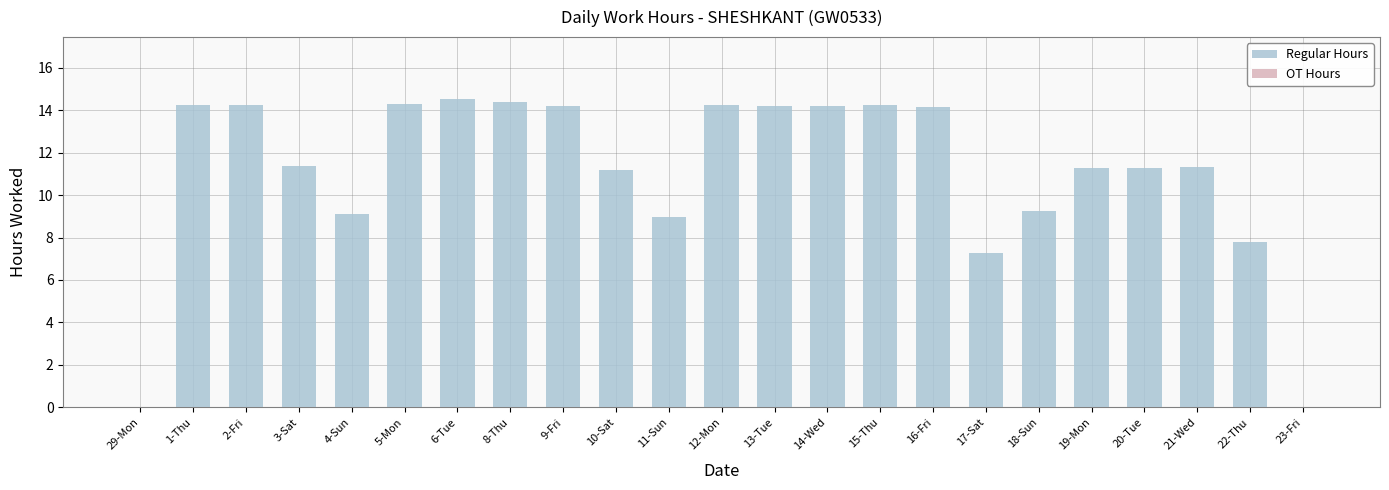

Is it true that the value at 19-Mon is 11.3?

True